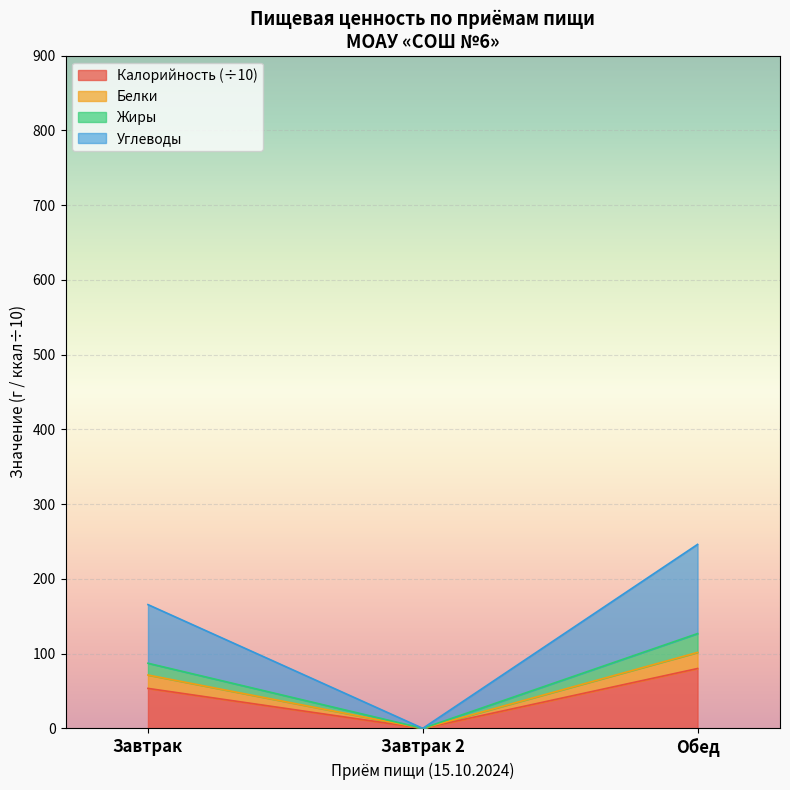

At how many categories does at least one series exceed 208?

1